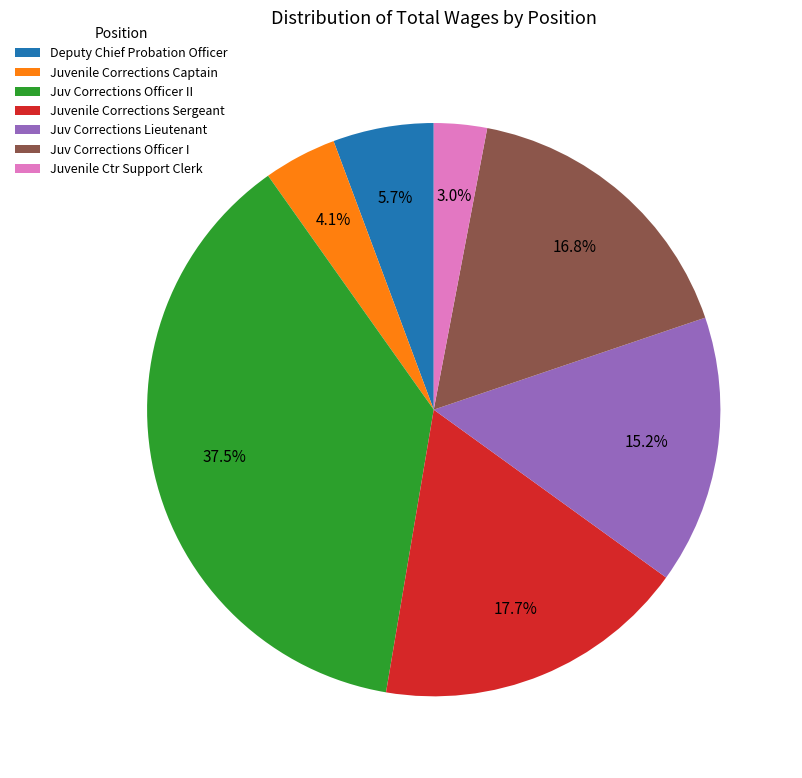

Which has a higher value, Juvenile Corrections Sergeant or Juv Corrections Officer I?

Juvenile Corrections Sergeant